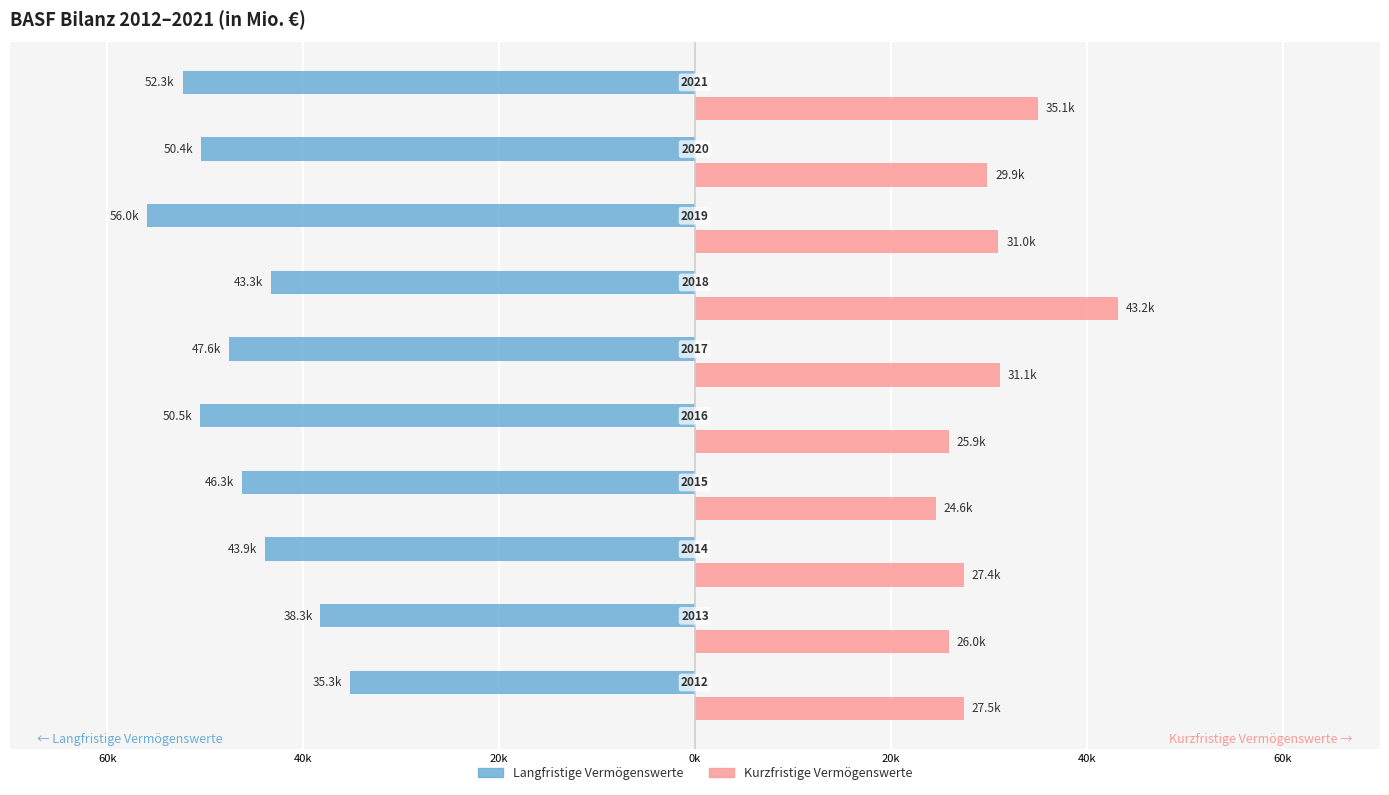

What are all the series names shown in the legend?

Langfristige Vermögenswerte, Kurzfristige Vermögenswerte